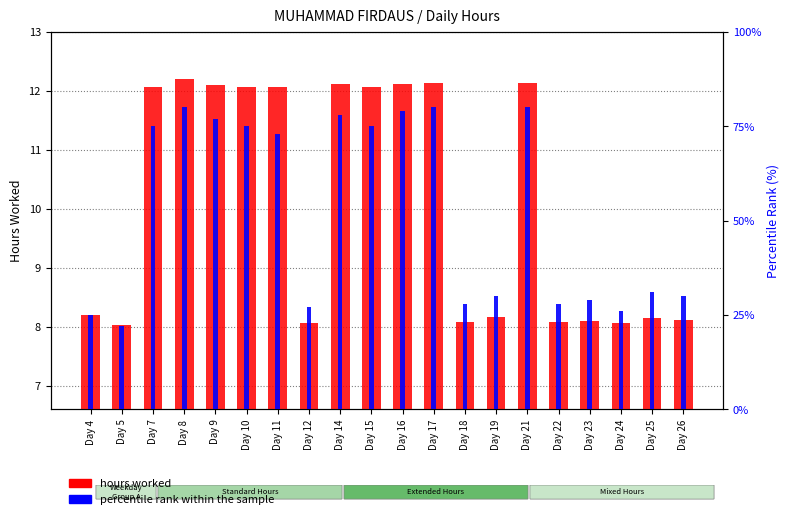

What is the difference between the second highest and minimum values in the hours worked series?

4.1